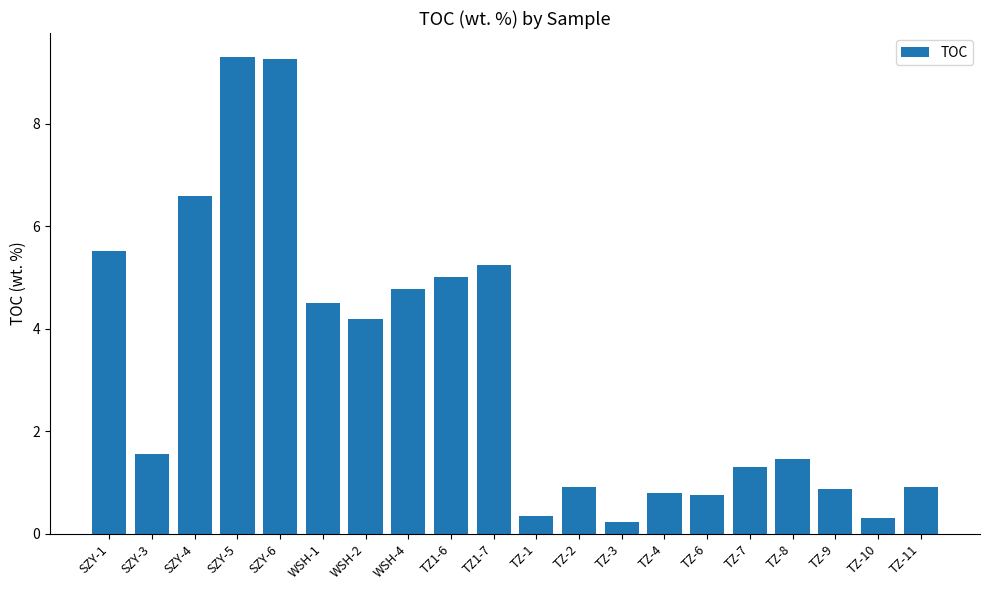

What is the label of the 3rd bar from the left?

SZY-4